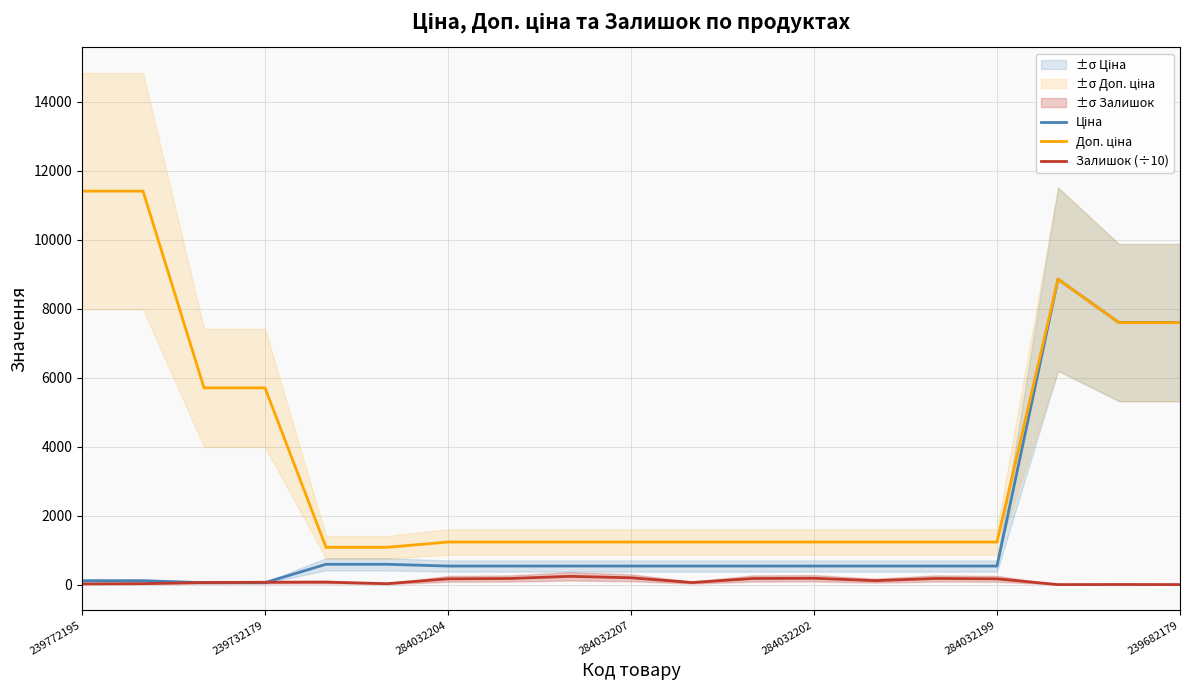

Which series has the widest spread of values?

Доп. ціна